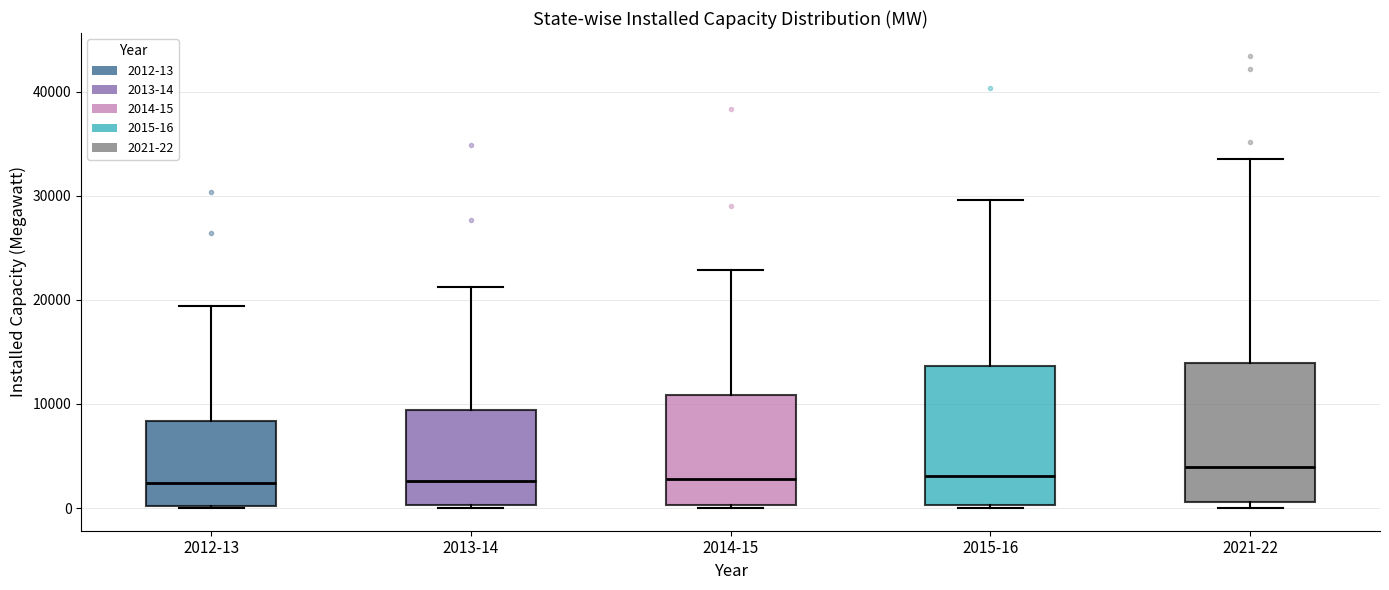

Where is the upper edge of the box for 2013-14 on the y-axis? The values are not printed on the chart, so give them approximately, as read against the axis.

9000